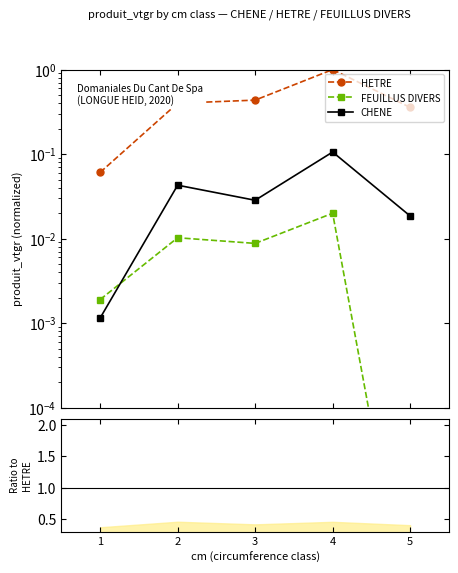

What is the total value across all series at 2?

0.6